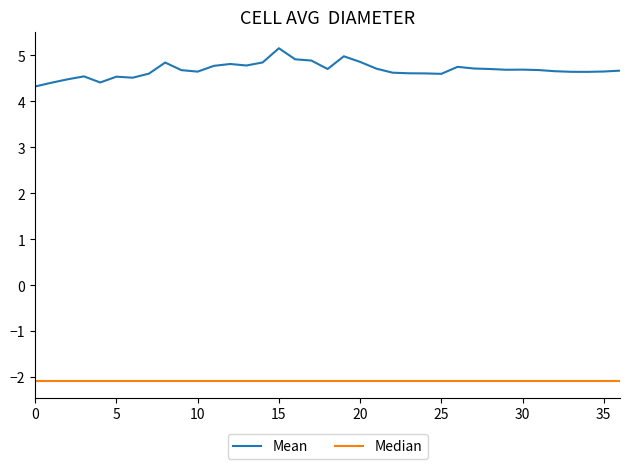

What is the average value of the Mean series?

4.7